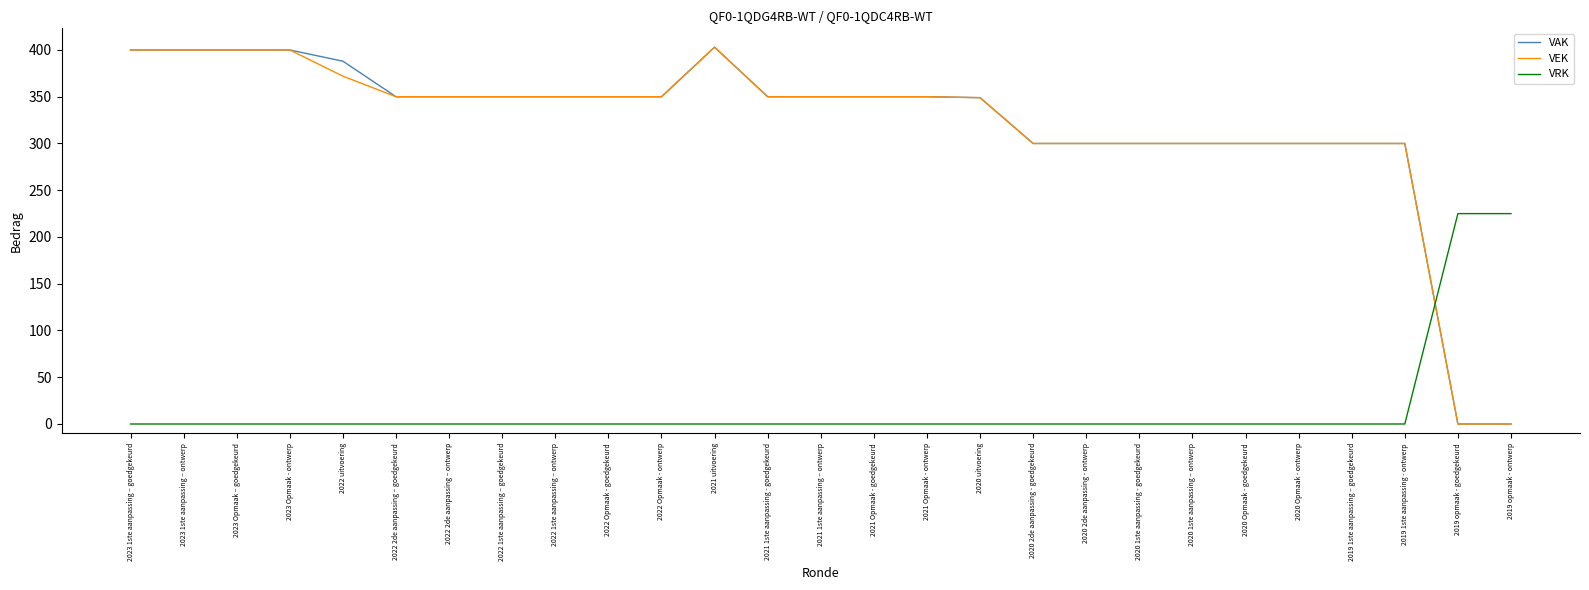

The VRK series shows 79 at 2022 uitvoering. True or false?

False